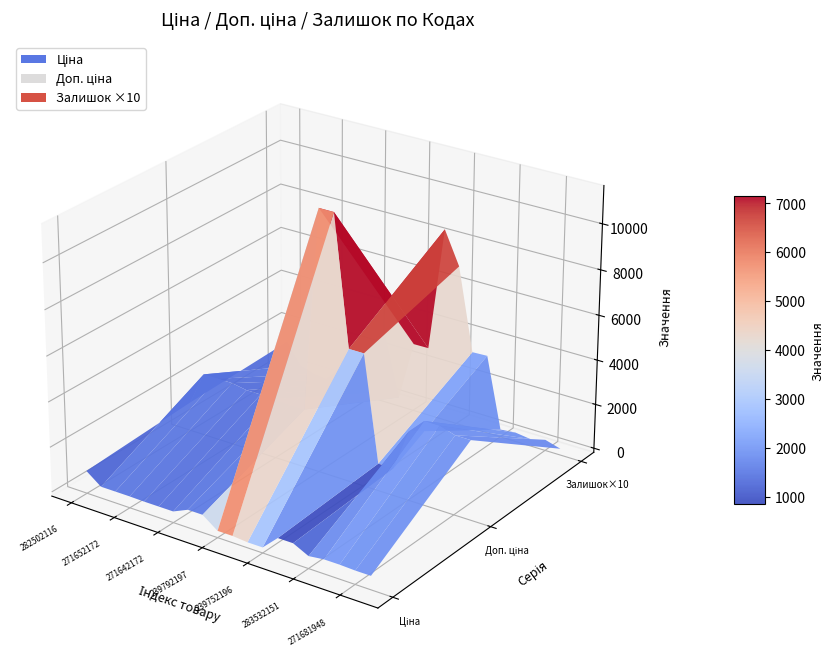

Reading left to right, transcribe all the data shown in this chart.

Ціна: 818.5	324.8	324.8	324.8	310.3	310.3	310.3	603.7	603.7	114.1	114.1	57.0	57.0	693.7	693.7	359.9	443.1	443.1	416.6	416.6
Доп. ціна: 1109.2	2598.3	2598.3	2598.3	2482.4	2482.4	2482.4	2414.8	2414.8	11410.0	11410.0	5705.0	5705.0	1024.6	1024.6	2878.8	3545.0	3545.0	3332.5	3332.5
Залишок: 125.0	33.0	12.0	5.0	9.0	7.0	5.0	288.0	21.0	289.0	290.0	845.0	698.0	330.0	333.0	15.0	22.0	13.0	30.0	10.0